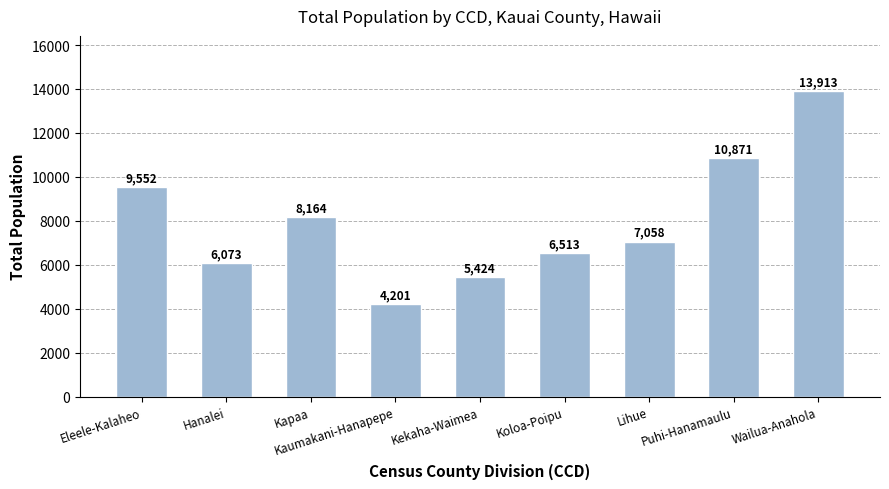

Reading left to right, what are all the values shown in this chart?

9552	6073	8164	4201	5424	6513	7058	10871	13913